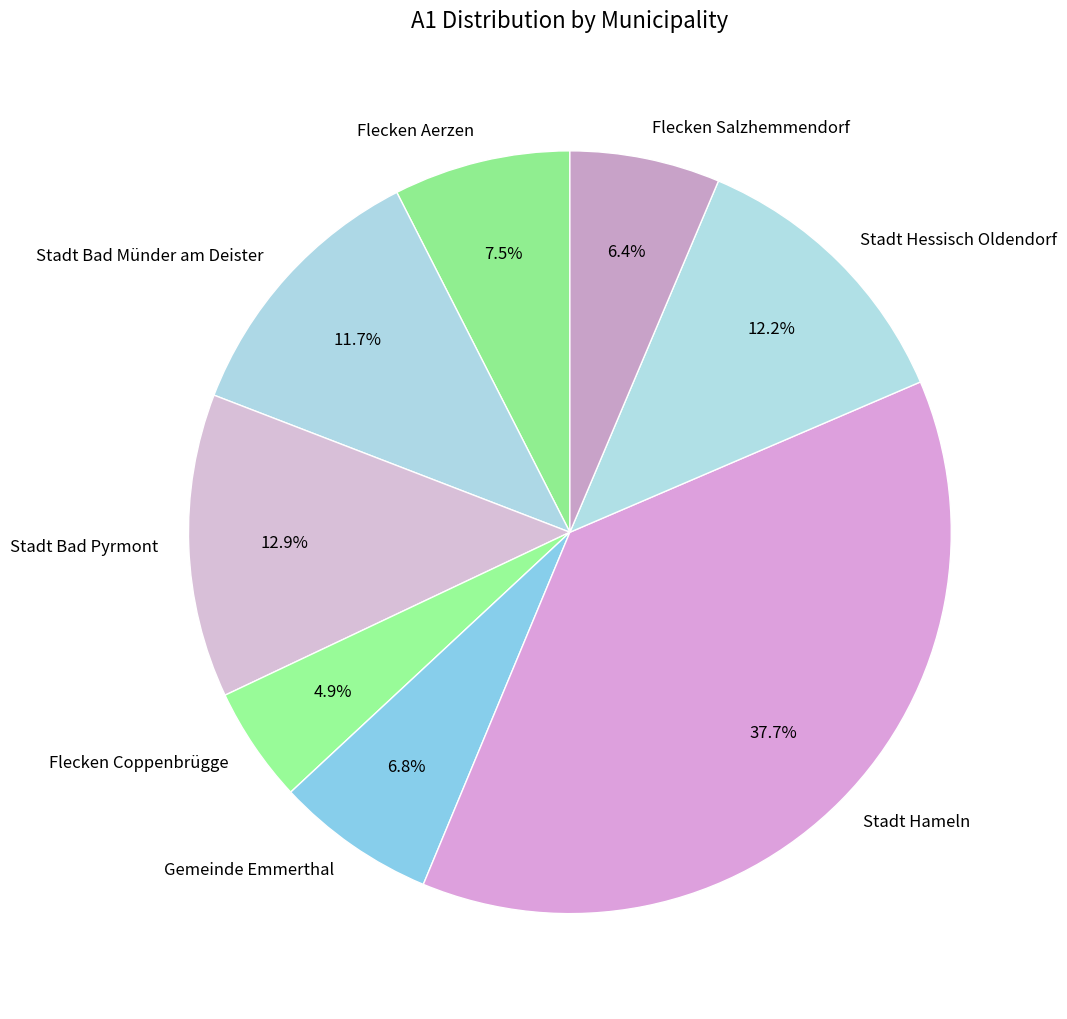

Is the sum of Stadt Bad Pyrmont and Flecken Aerzen greater than half?

No